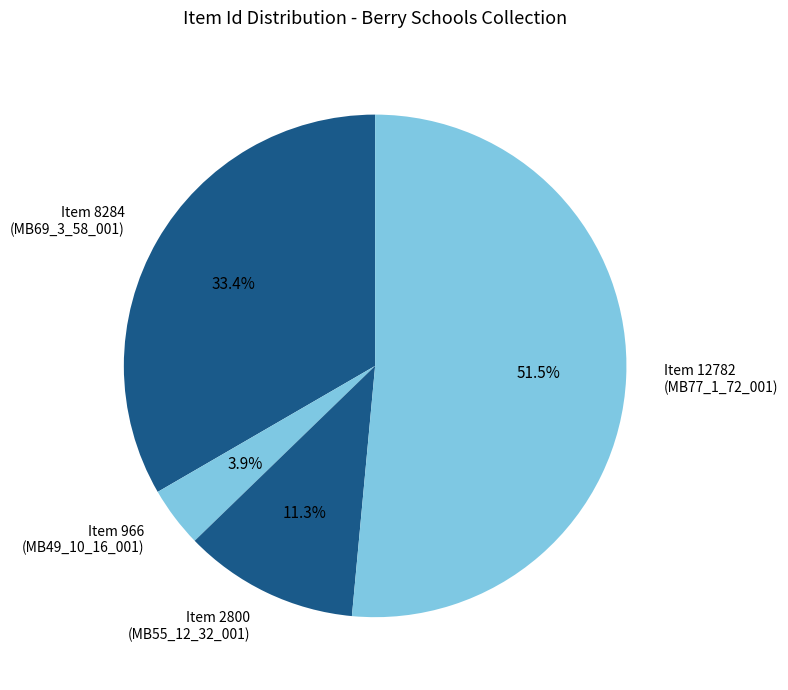

How many segments does this pie chart have?

4